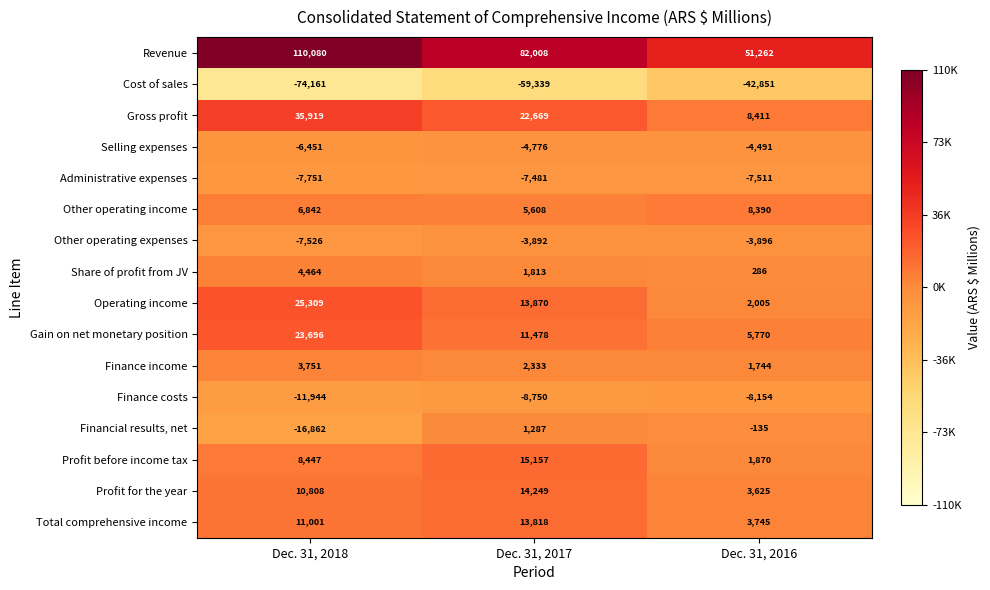

What is the smallest value displayed?

-74161